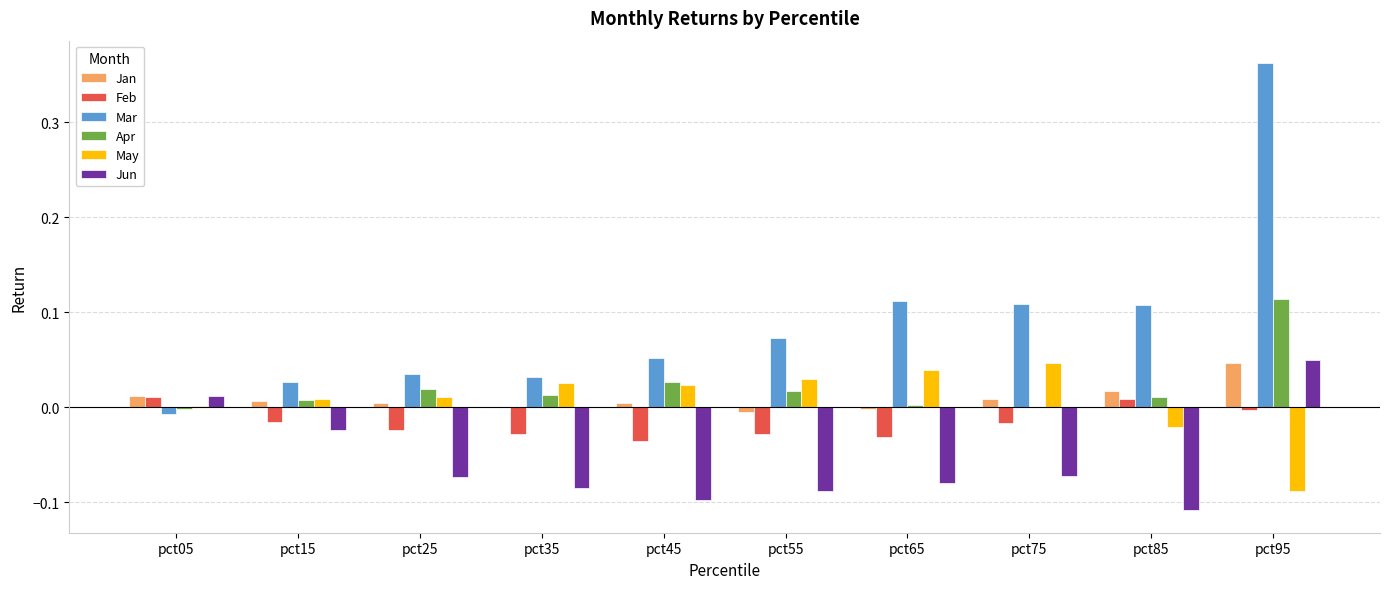

Is the value of Jun at pct75 greater than the value of Feb at pct85?

No